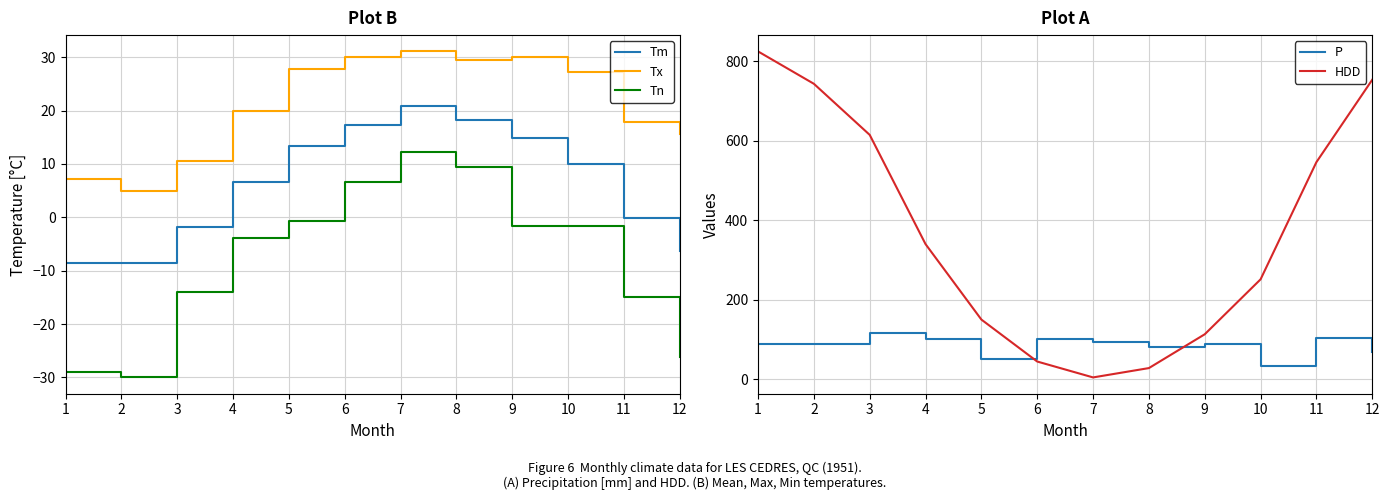

Is the value of Tn at 10 greater than the value of Tm at 7?

No